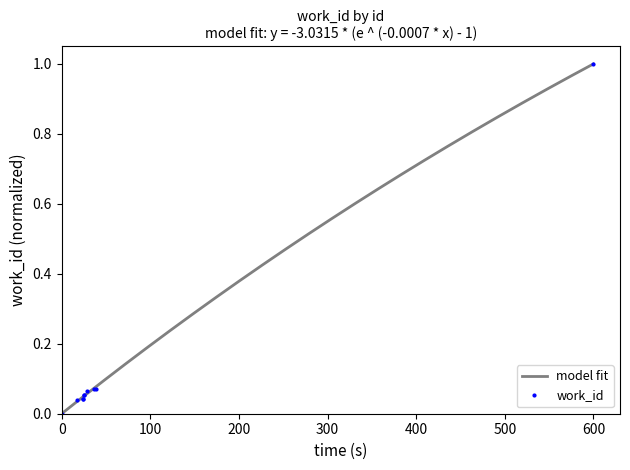

What is the maximum value for work_id?

1.0